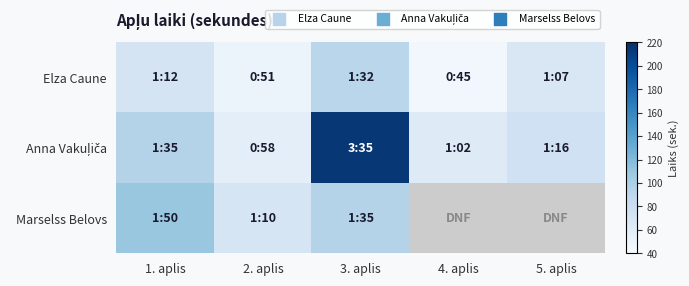

At 1. aplis, list the series in order from largest to smallest.

Marselss Belovs, Anna Vakuļiča, Elza Caune